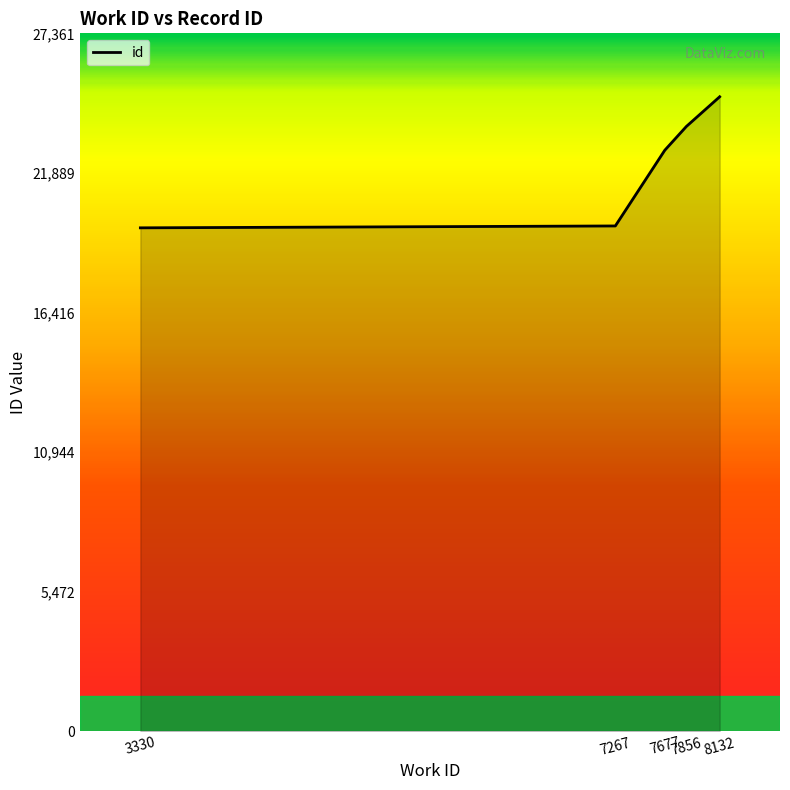

What is the difference between the second highest and minimum values?

3976